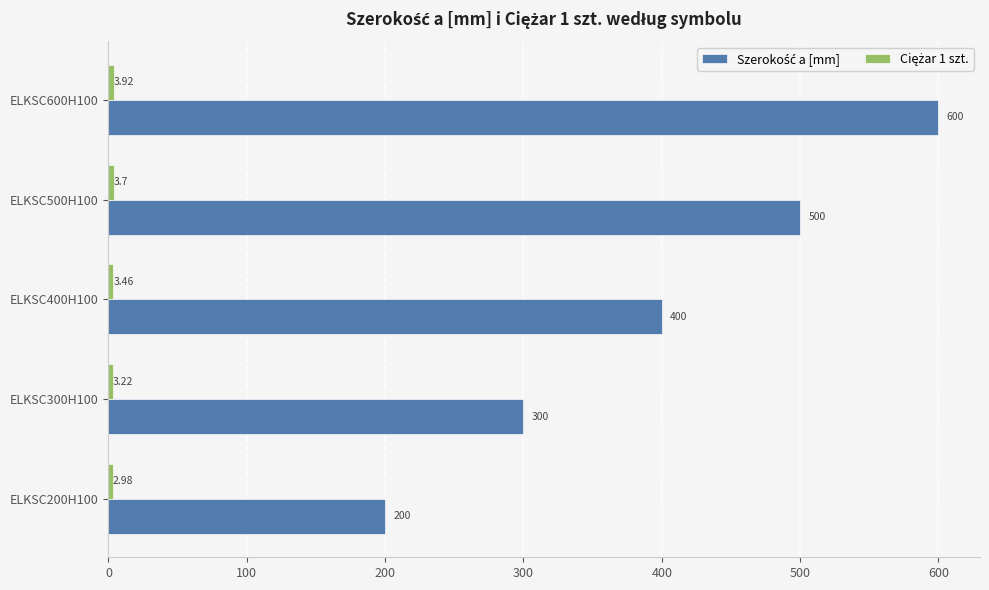

What is the difference between the highest and lowest values at ELKSC200H100?

197.0